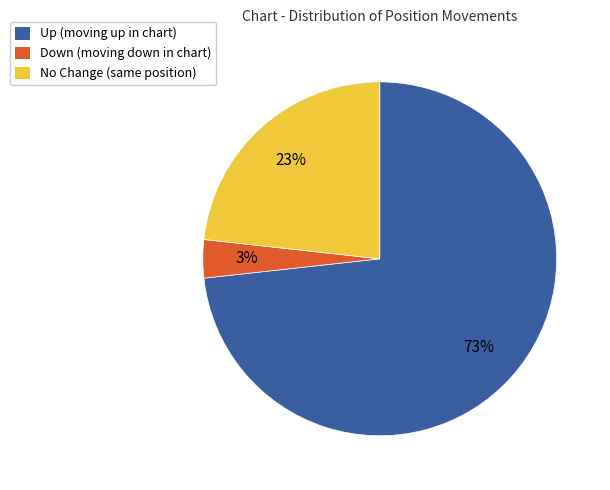

How many slices are in this pie chart?

3